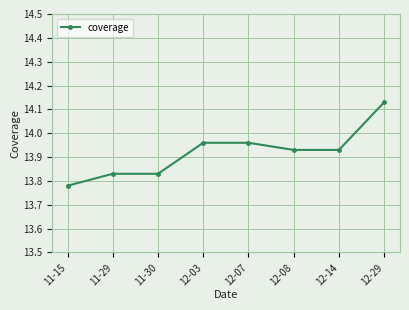

What is the difference between the second highest and second lowest values?

0.1